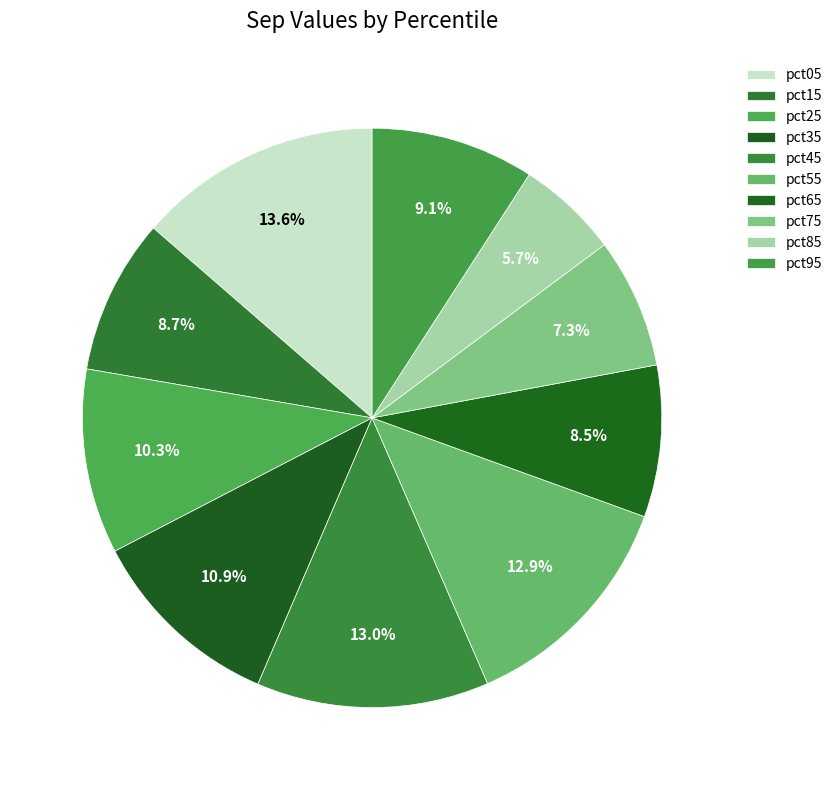

How many segments does this pie chart have?

10